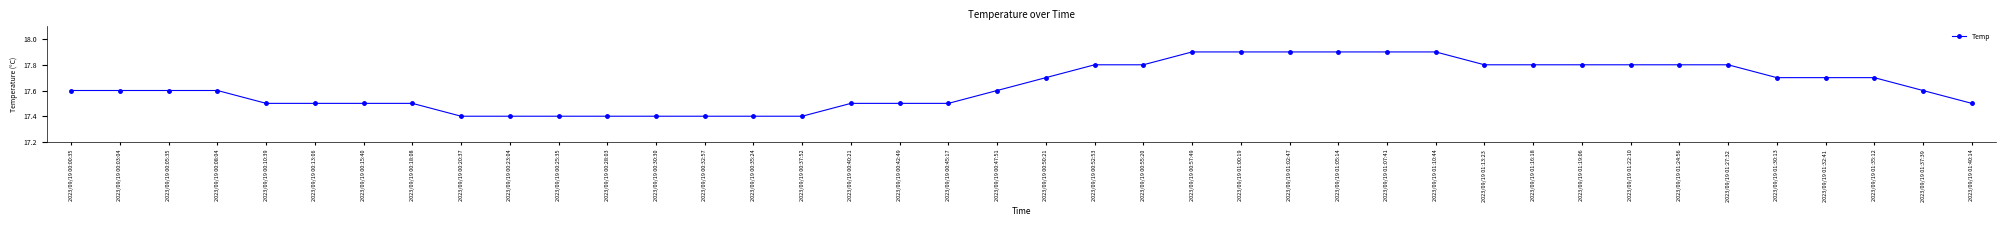

What is the maximum value shown in the chart?

17.9